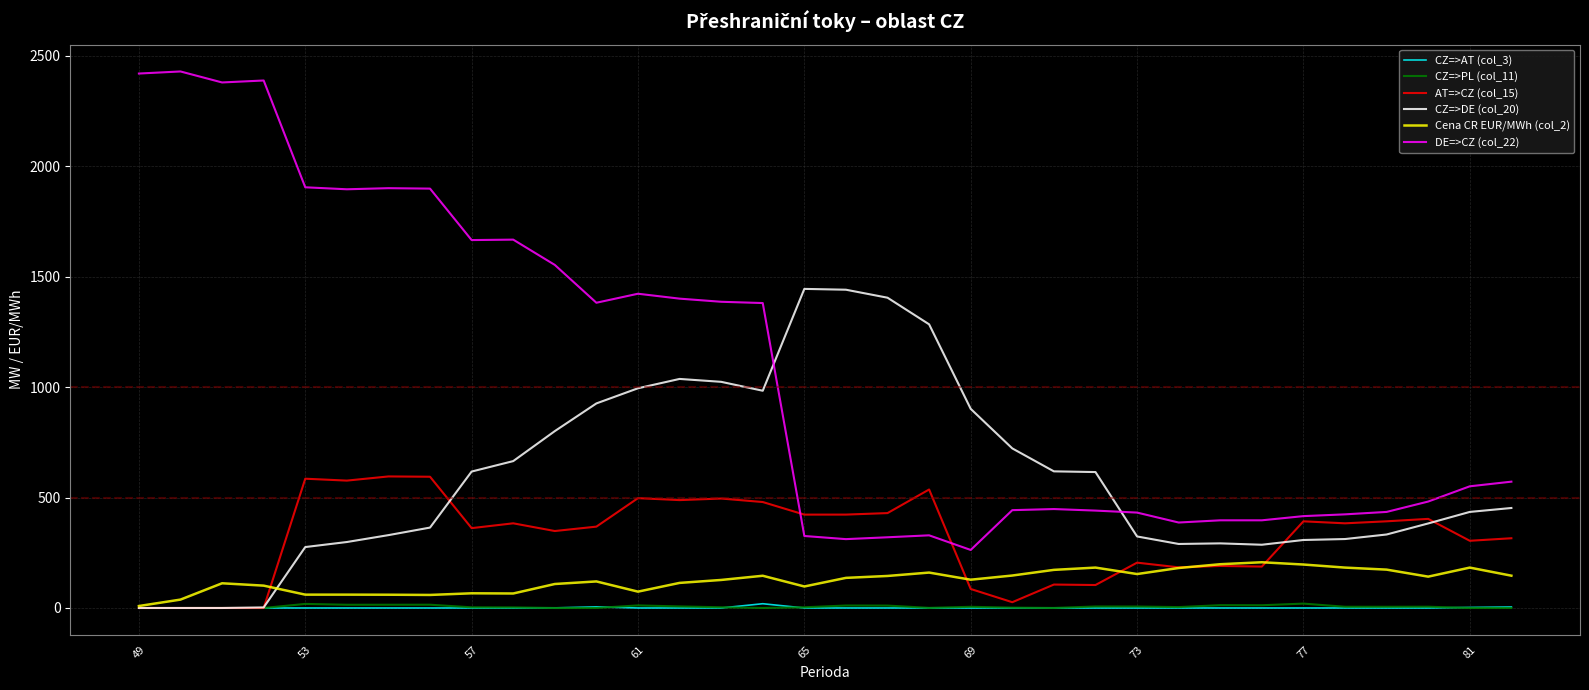

What is the minimum value for DE=>CZ (col_22)?

262.8